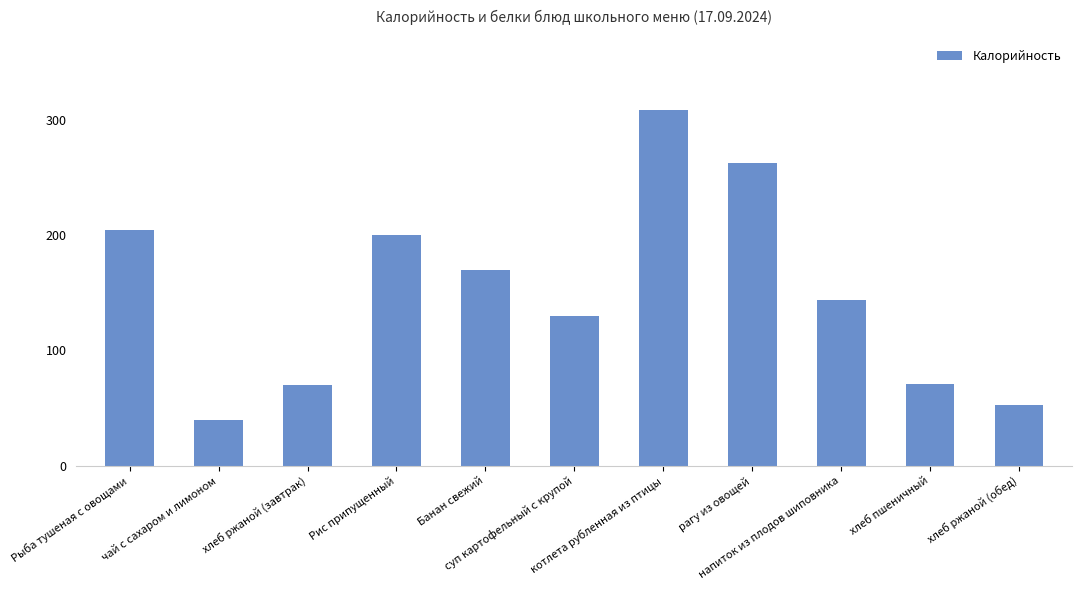

What is the value of the 6th bar from the left?

129.5